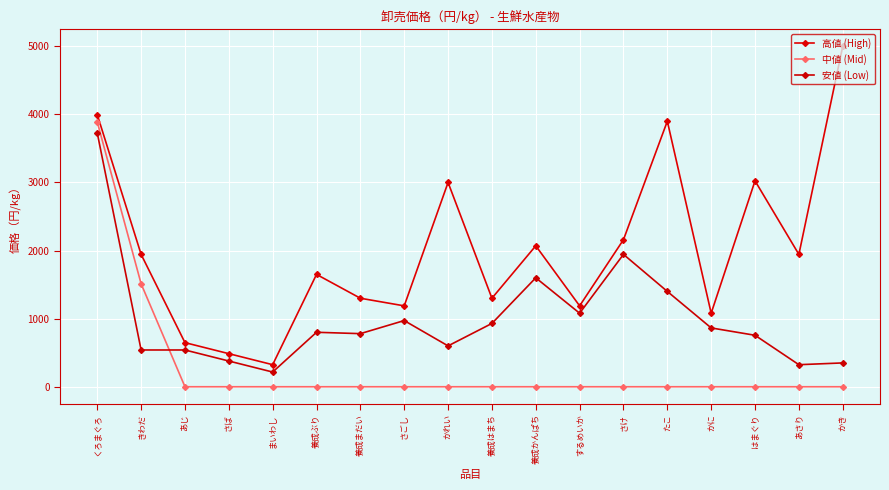

Reading right to left, list all the values displayed in this chart.

高値 (High): 5000	1944	3024	1080	3900	2160	1188	2070	1300	3000	1188	1300	1650	324	486	648	1944	3996
中値 (Mid): 0	0	0	0	0	0	0	0	0	0	0	0	0	0	0	0	1512	3888
安値 (Low): 350	324	756	864	1400	1944	1080	1600	930	600	972	780	800	216	378	540	540	3726